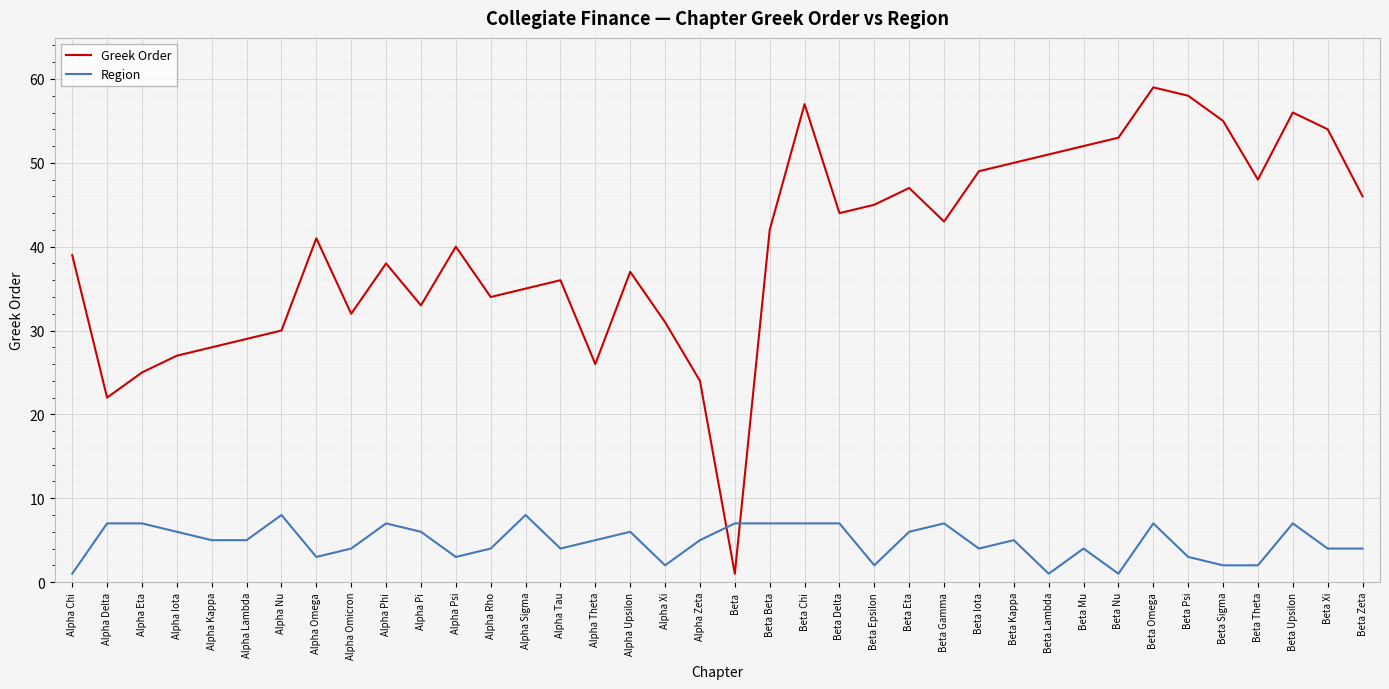

Reading left to right, extract all data points from this chart.

Greek Order: 39	22	25	27	28	29	30	41	32	38	33	40	34	35	36	26	37	31	24	1	42	57	44	45	47	43	49	50	51	52	53	59	58	55	48	56	54	46
Region: 1	7	7	6	5	5	8	3	4	7	6	3	4	8	4	5	6	2	5	7	7	7	7	2	6	7	4	5	1	4	1	7	3	2	2	7	4	4